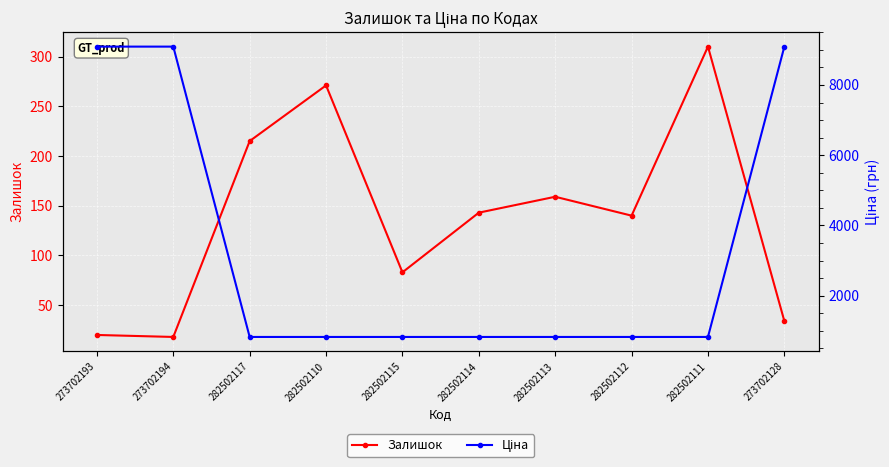

Rank the categories by Залишок value from highest to lowest.

282502111, 282502110, 282502117, 282502113, 282502114, 282502112, 282502115, 273702128, 273702193, 273702194